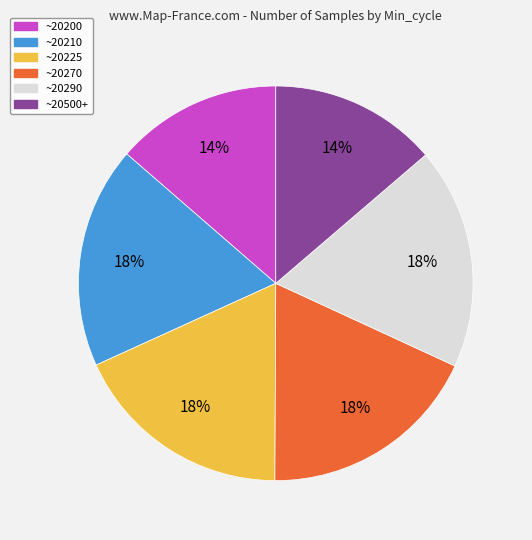

How many slices are in this pie chart?

6